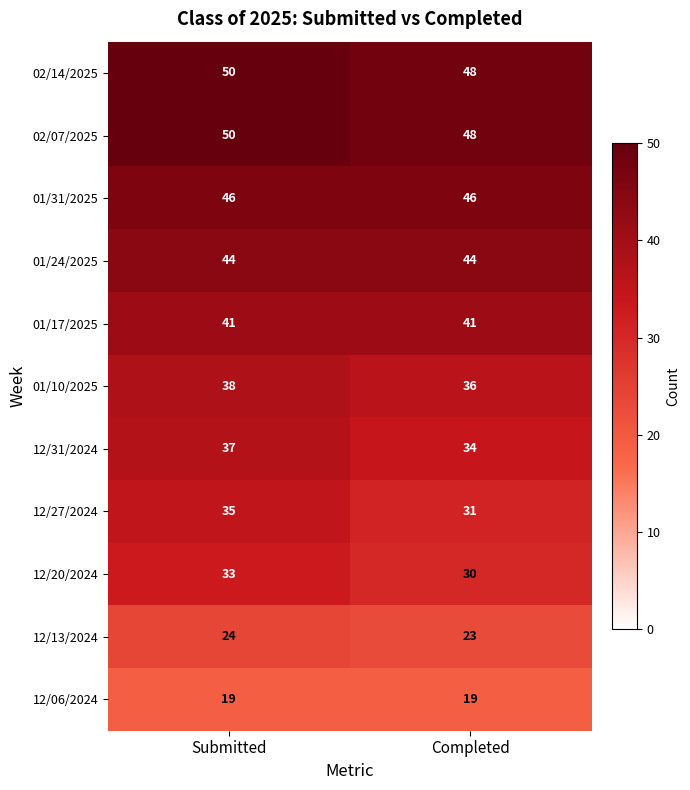

Reading left to right, what are all the values shown in this chart?

02/14/2025: 50	48
02/07/2025: 50	48
01/31/2025: 46	46
01/24/2025: 44	44
01/17/2025: 41	41
01/10/2025: 38	36
12/31/2024: 37	34
12/27/2024: 35	31
12/20/2024: 33	30
12/13/2024: 24	23
12/06/2024: 19	19